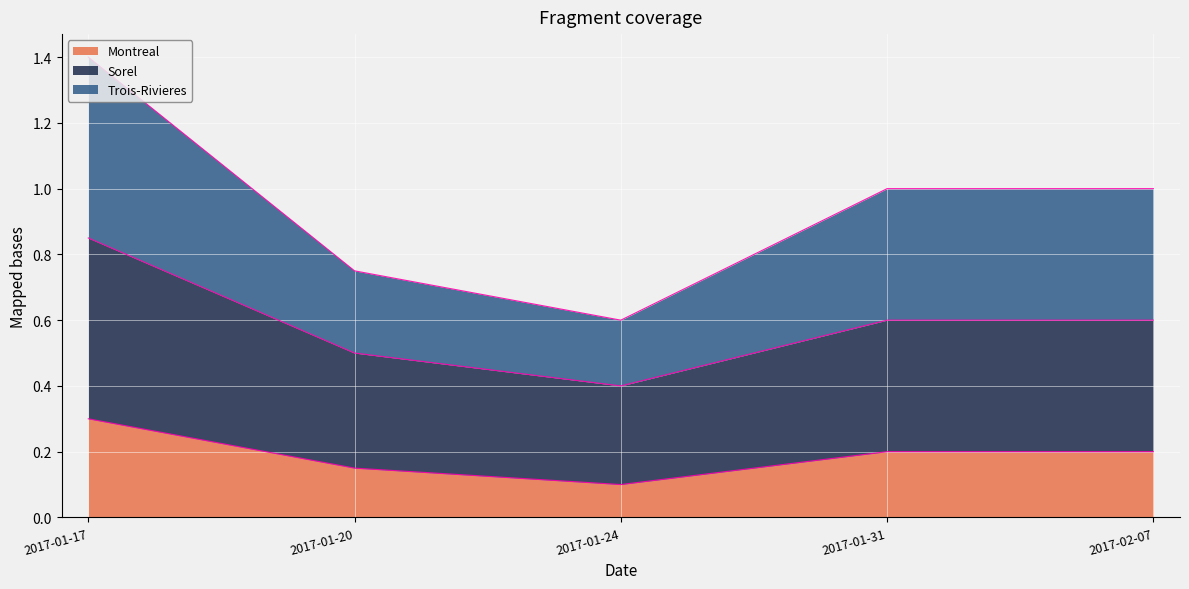

Reading left to right, transcribe all the data shown in this chart.

Montreal: 2017-01-17=0.3	2017-01-20=0.1	2017-01-24=0.1	2017-01-31=0.2	2017-02-07=0.2
Sorel: 2017-01-17=0.9	2017-01-20=0.5	2017-01-24=0.4	2017-01-31=0.6	2017-02-07=0.6
Trois-Rivieres: 2017-01-17=1.4	2017-01-20=0.8	2017-01-24=0.6	2017-01-31=1.0	2017-02-07=1.0